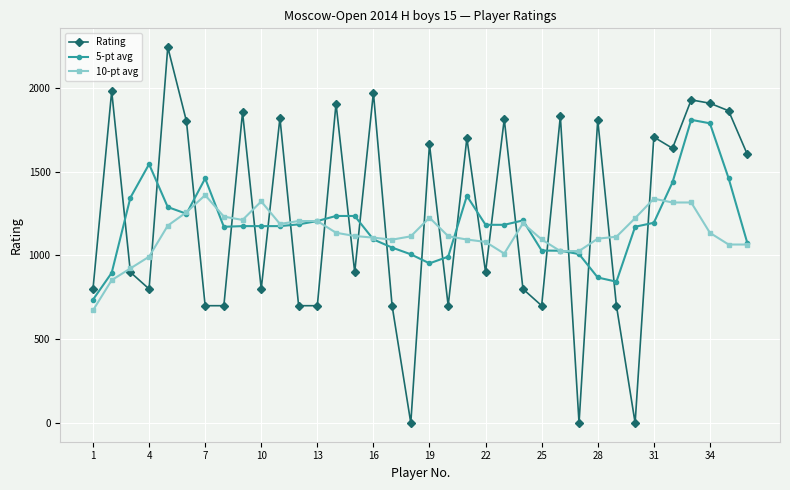

List the series in order of their peak value, lowest first.

10-pt avg, 5-pt avg, Rating